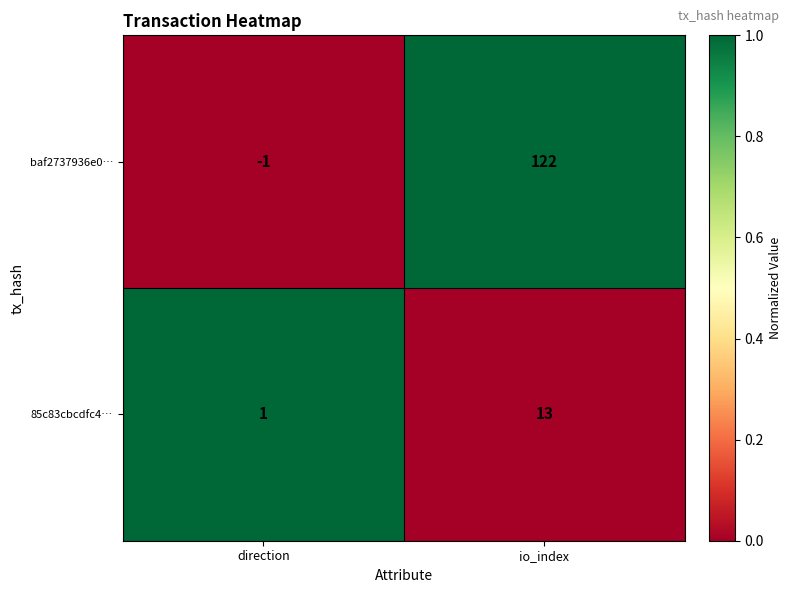

Rank the series by their maximum value, from lowest to highest.

85c83cbcdfc4…, baf2737936e0…